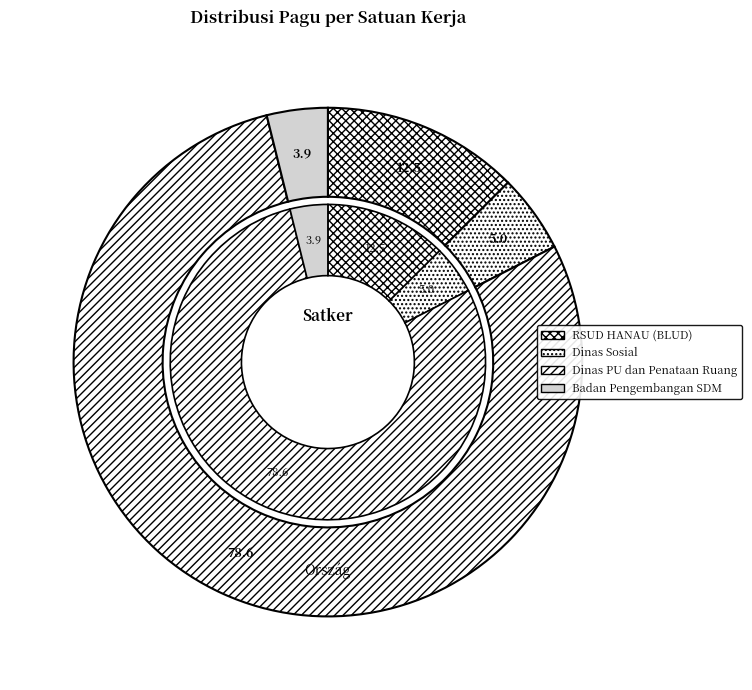

What is the largest slice in the pie chart?

Dinas Pekerjaan Umum dan Penataan Ruang